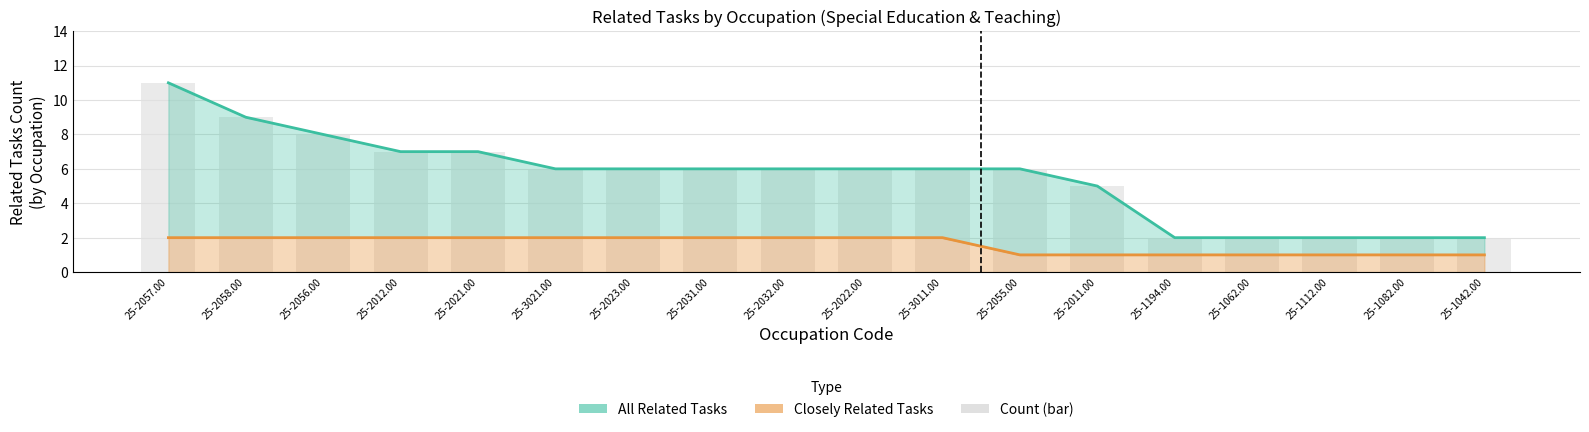

At which category does the chart reach its peak across all series?

25-2057.00